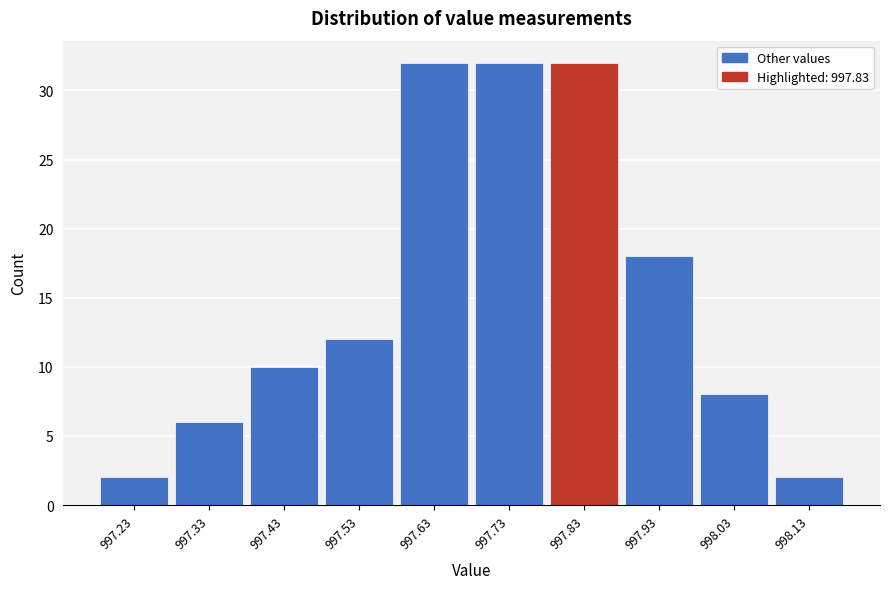

What is the height of the bar covering 997.48 to 997.58 on the x-axis? The values are not printed on the chart, so give them approximately, as read against the axis.

12